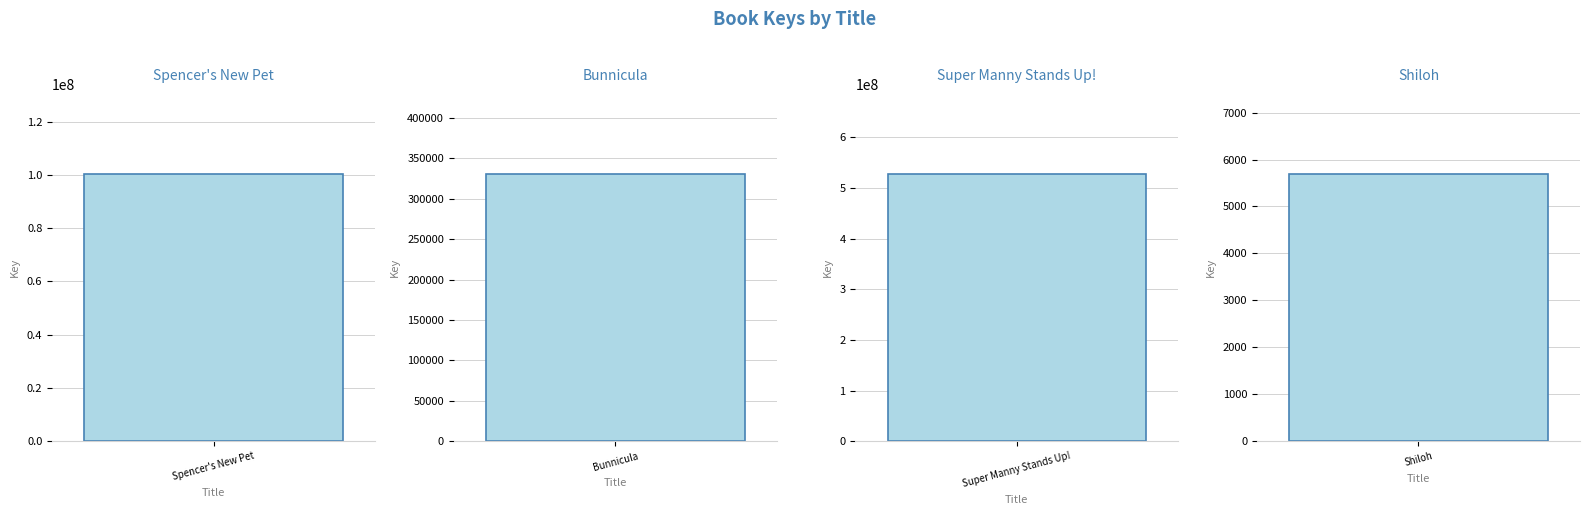

At which category does the chart reach its minimum across all series?

Shiloh